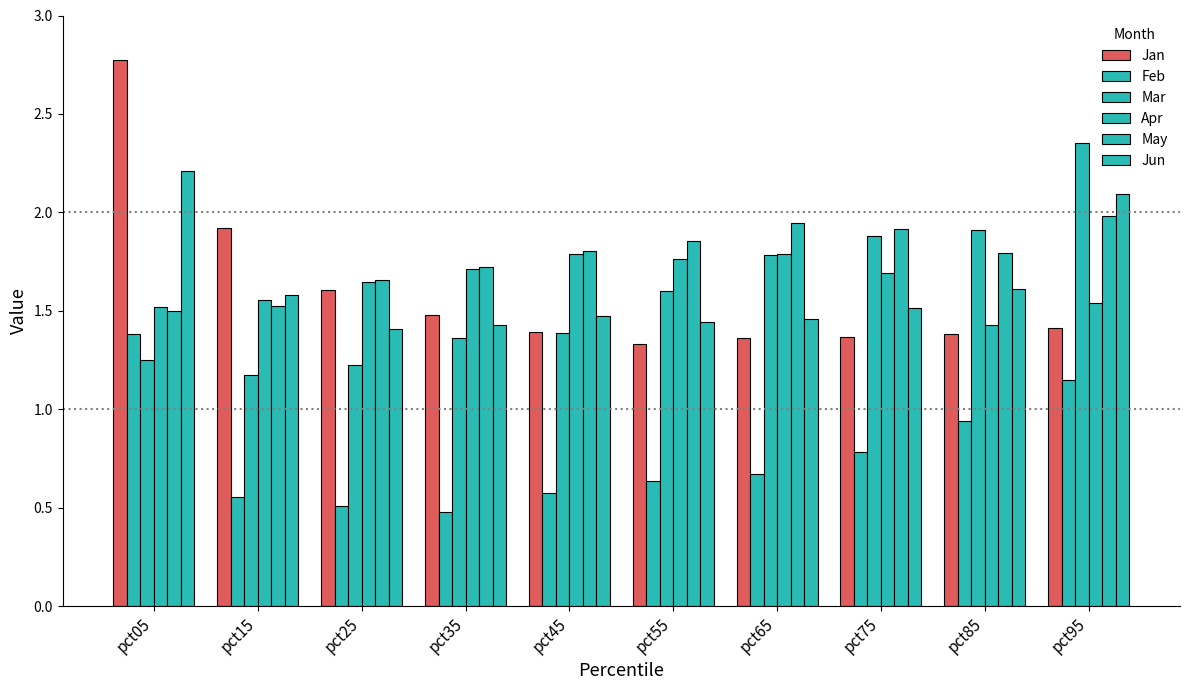

Does the chart contain stacked bars?

No